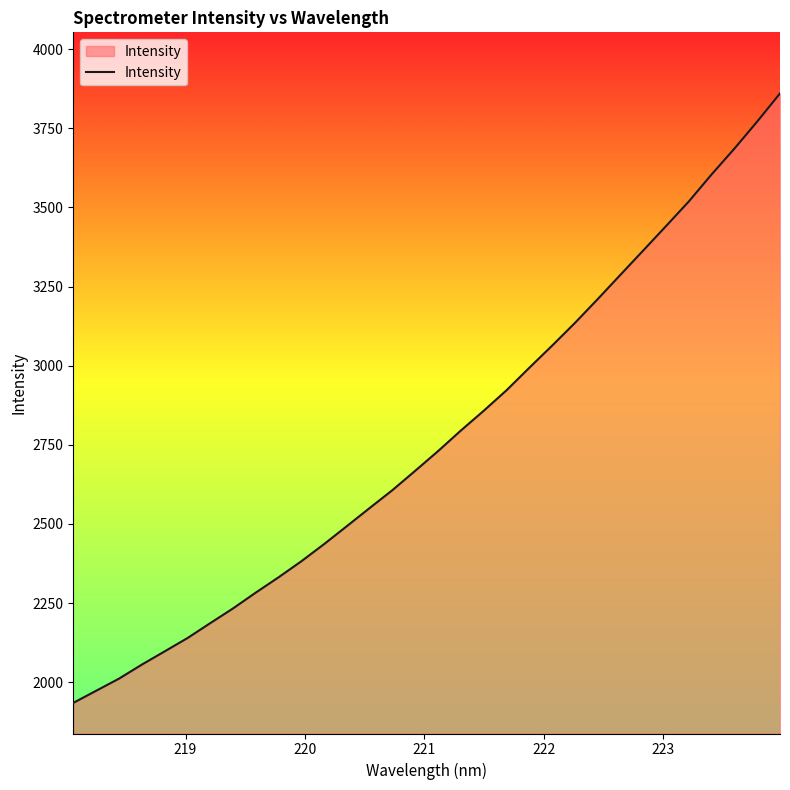

What is the maximum value shown in the chart?

3860.1